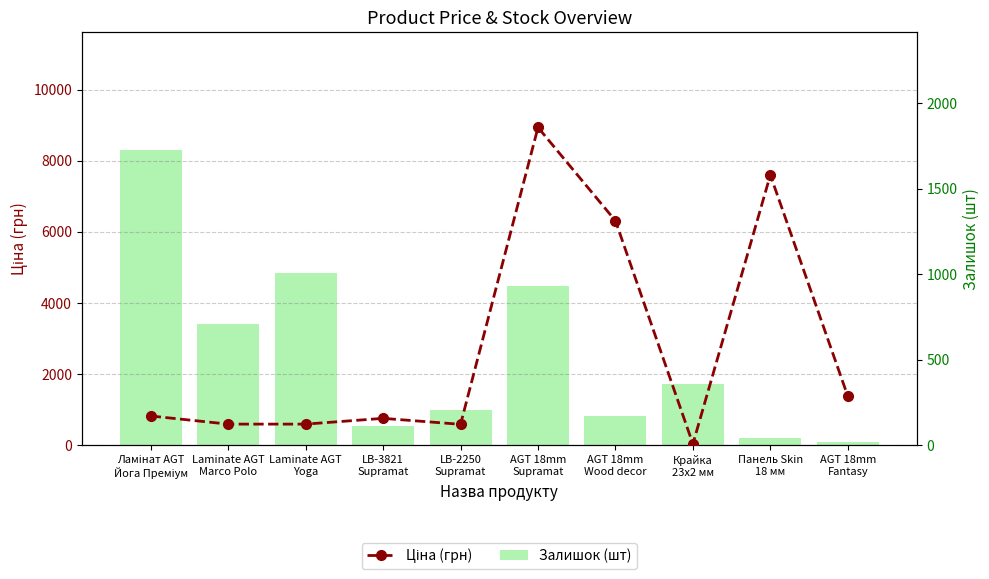

At how many categories does at least one series exceed 6721?

2